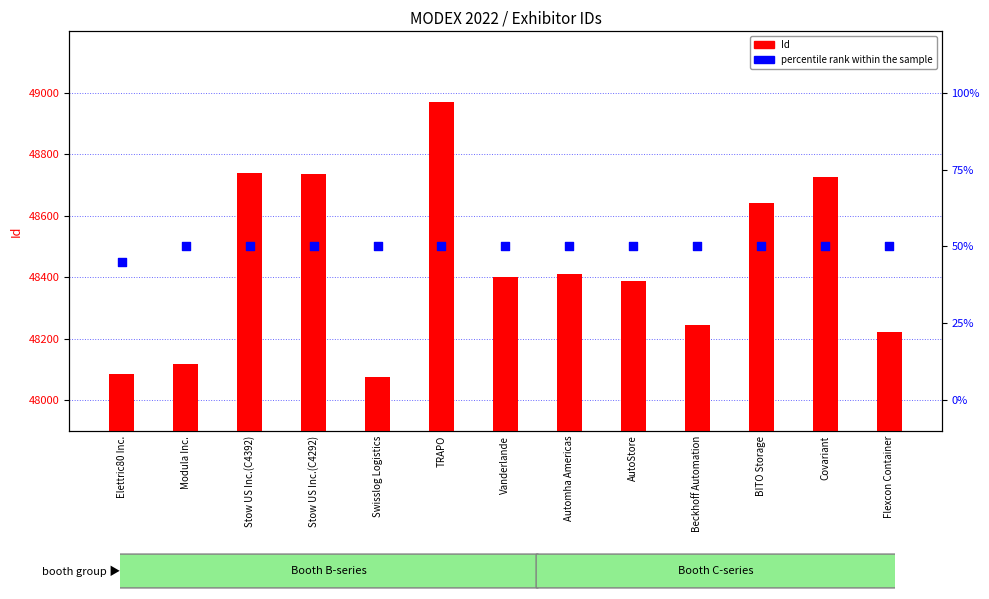

Which series reaches the minimum Y coordinate?

percentile rank within the sample